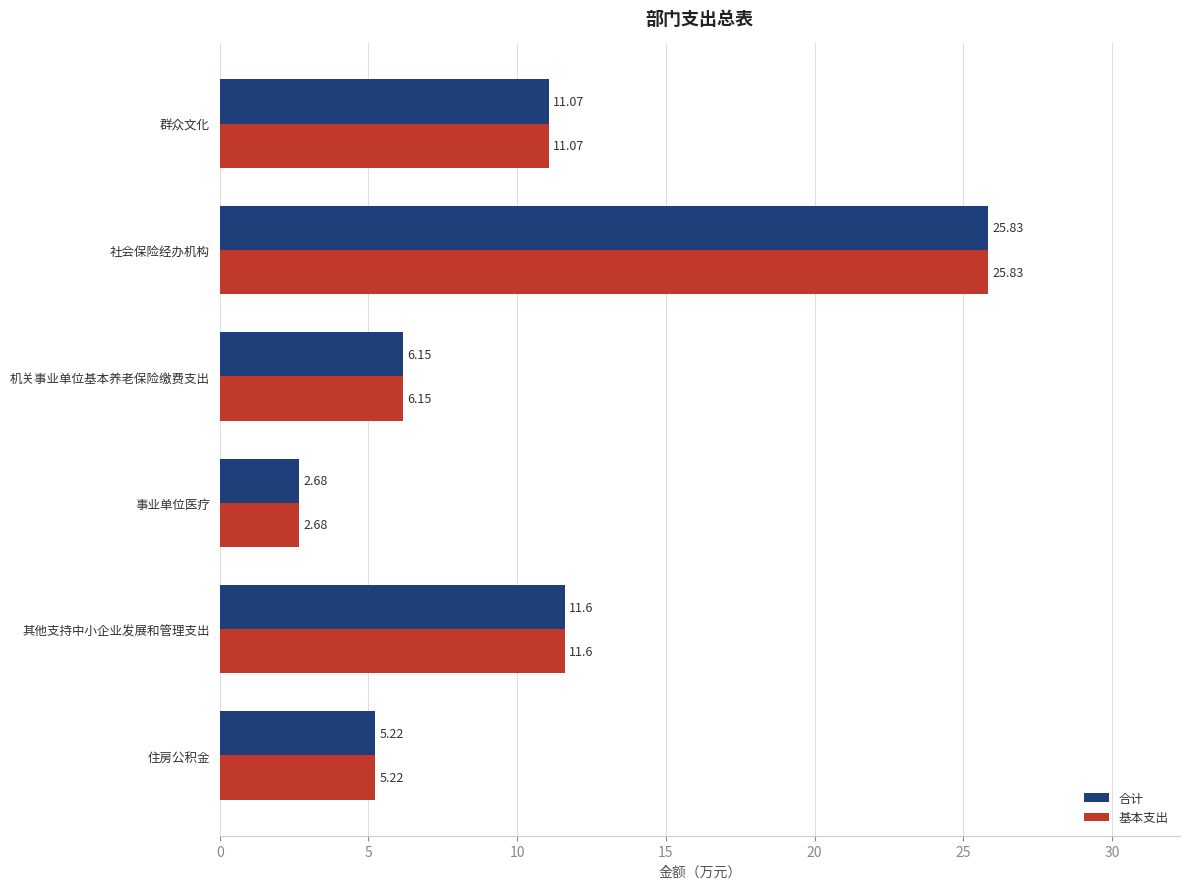

What is the sum of the 基本支出 values at 住房公积金 and 机关事业单位基本养老保险缴费支出?

11.4